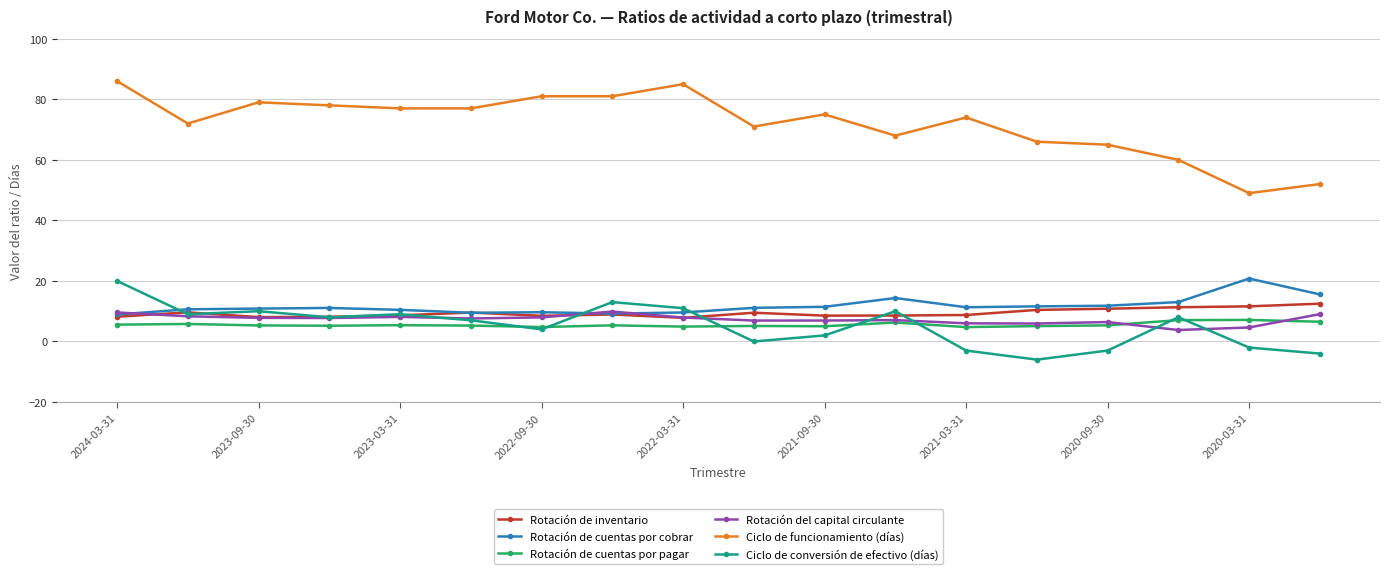

Which series has the widest spread of values?

Ciclo de funcionamiento (días)